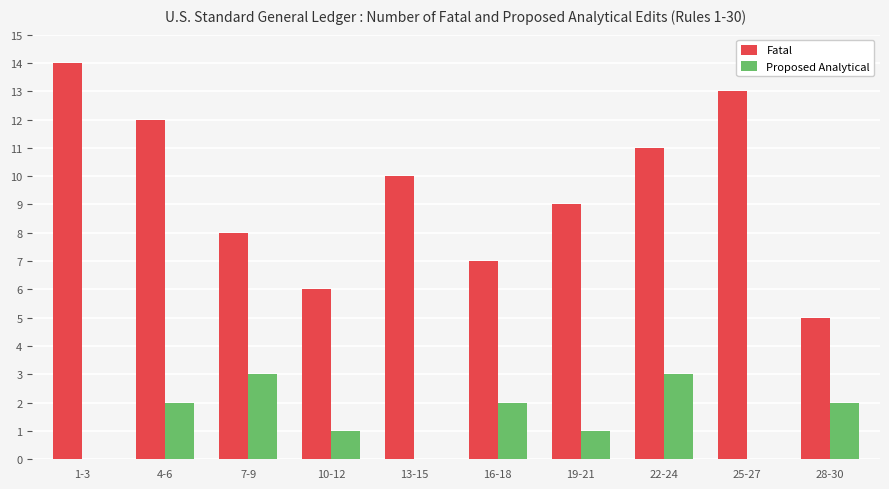

Is it true that Proposed Analytical equals 1 at 19-21?

True